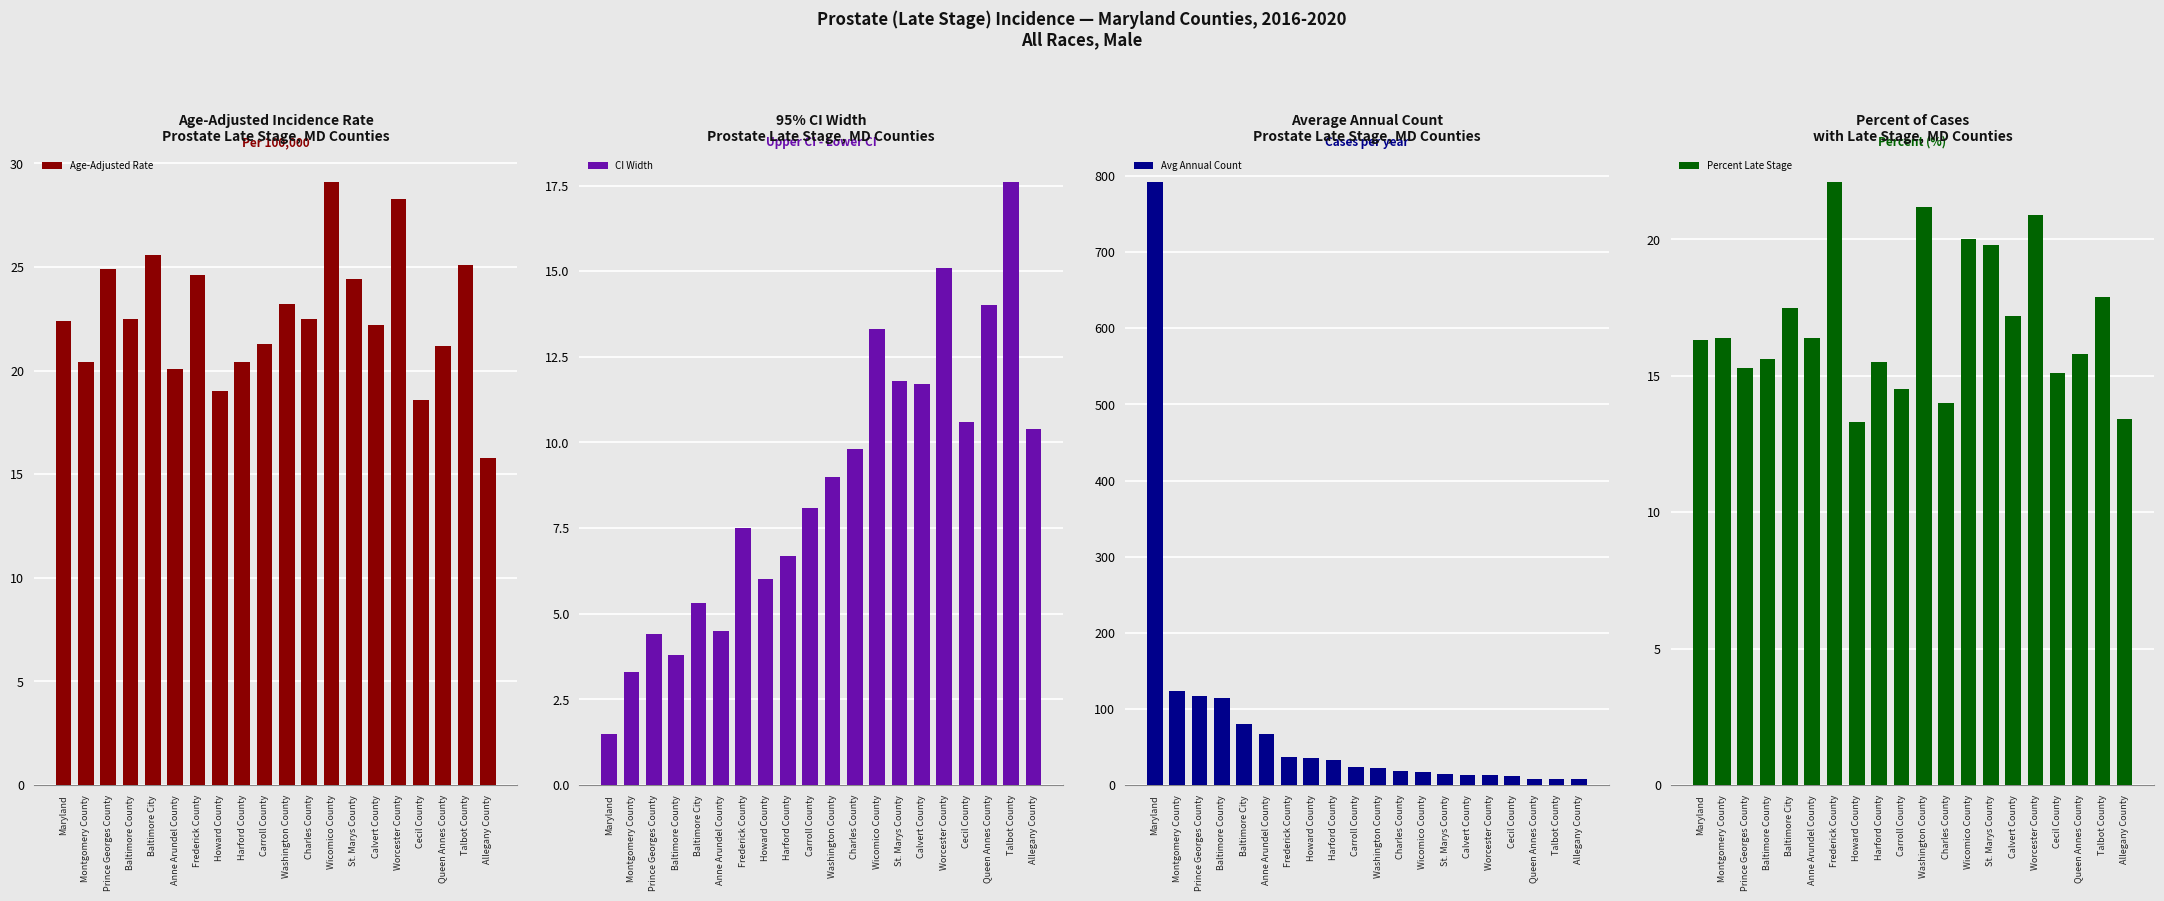

At how many categories does at least one series exceed 623?

1